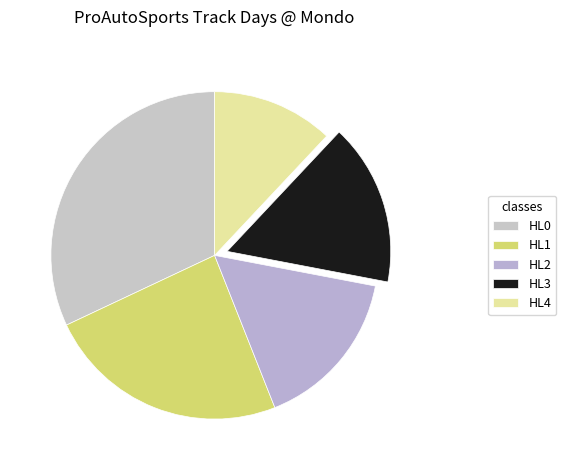

Count the number of slices in the pie.

5